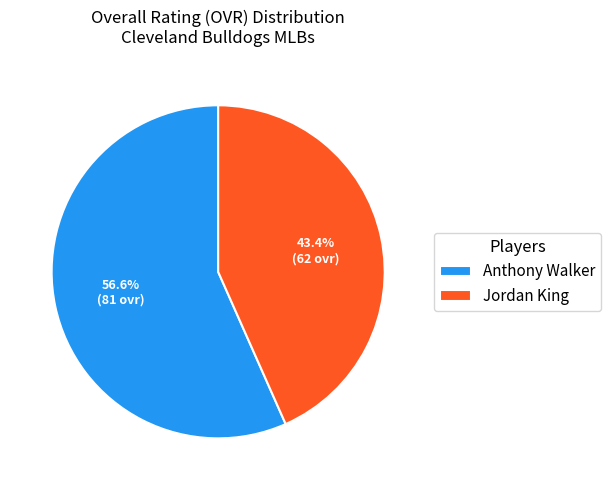

To the nearest percent, what portion does Anthony Walker represent?

57%